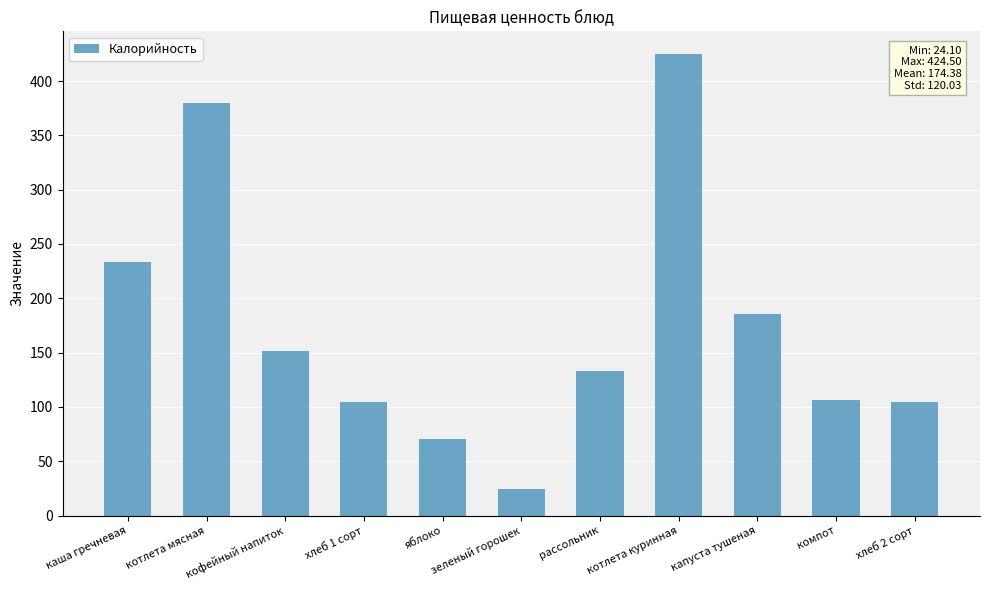

The value at зеленый горошек is 9.5. True or false?

False